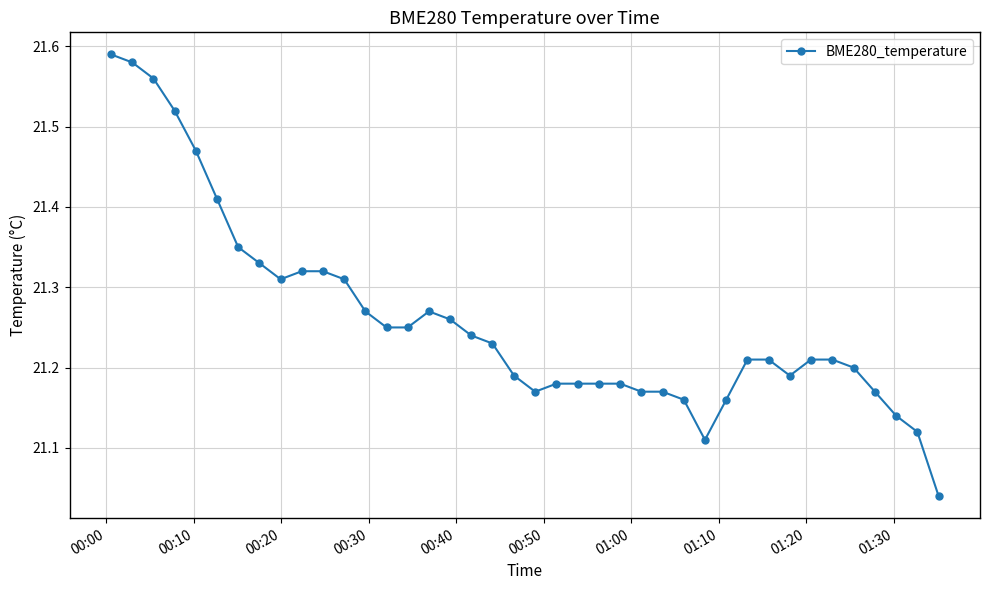

What is the sum of all values?

850.4